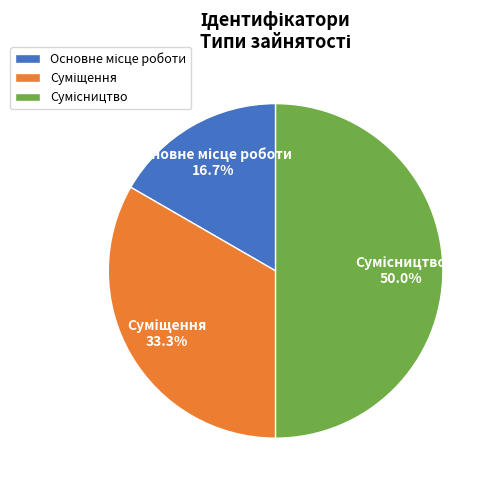

How many segments does this pie chart have?

3